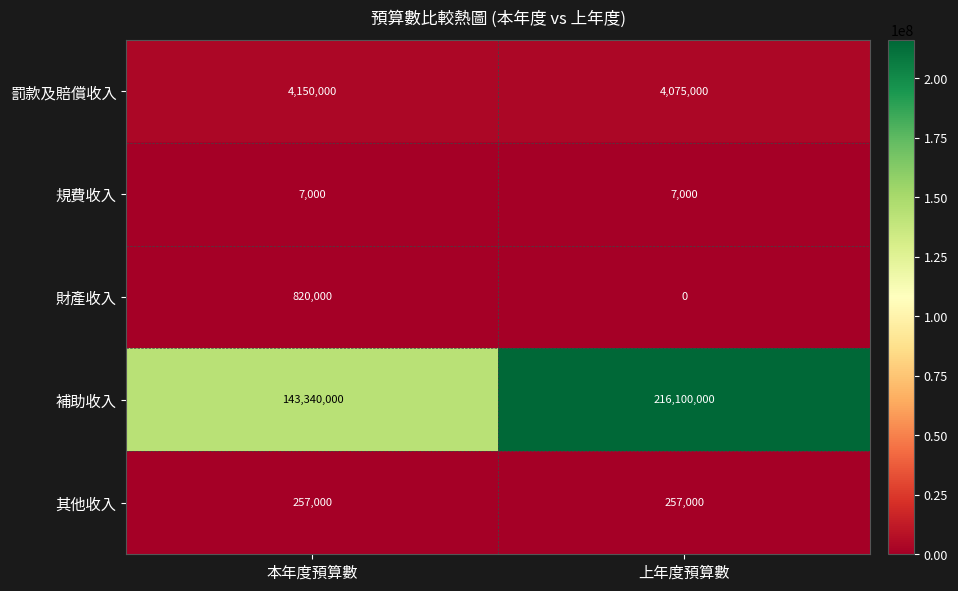

What is the total value across all series at 上年度預算數?

220439000